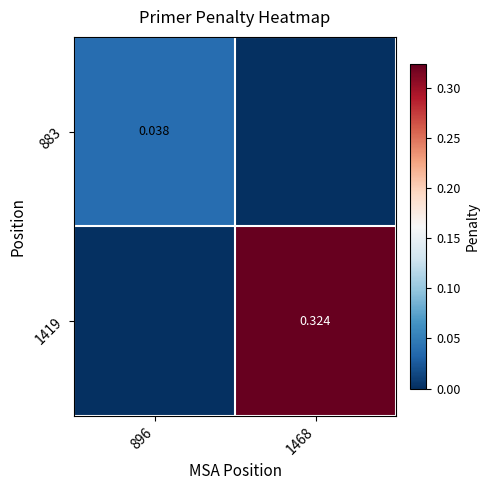

Rank the series by their average value, from highest to lowest.

1419, 883